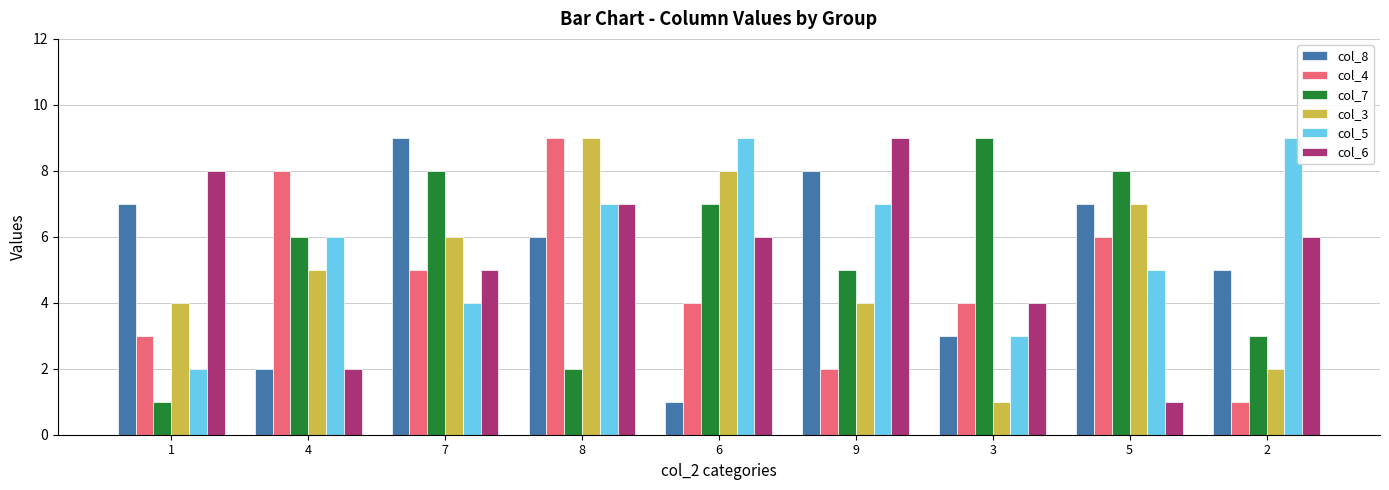

True or false: col_5 has a value of 2 at 1.

True